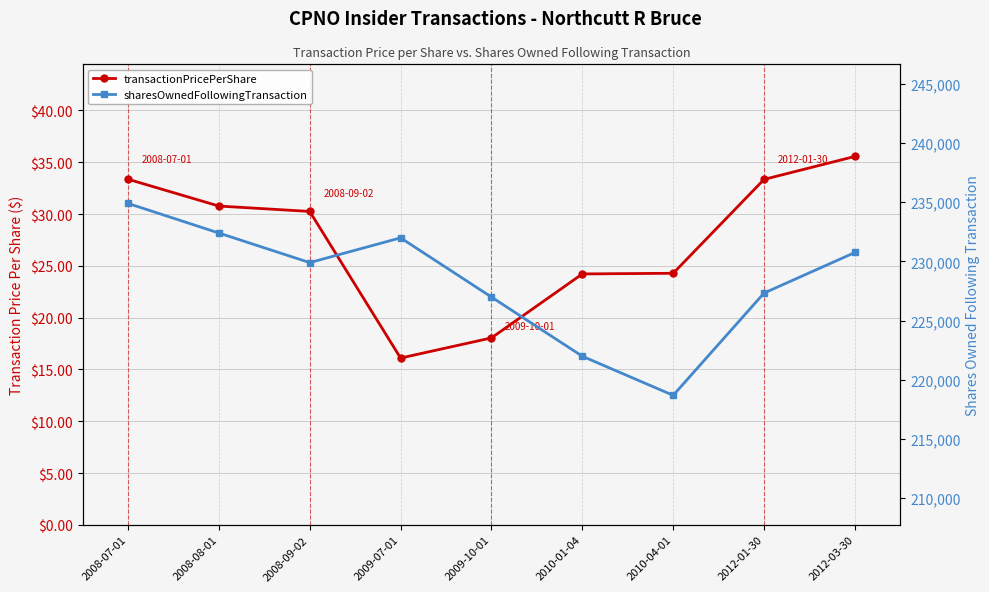

What is the spread (max minus min) of values at 2008-07-01?

234860.6